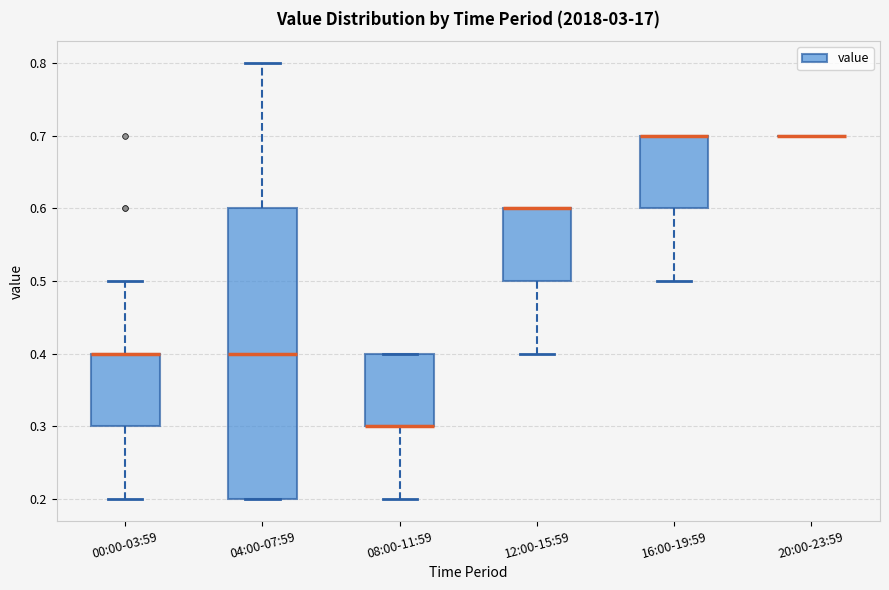

Comparing the boxes themselves (not the whiskers), which one is the tallest?

04:00-07:59